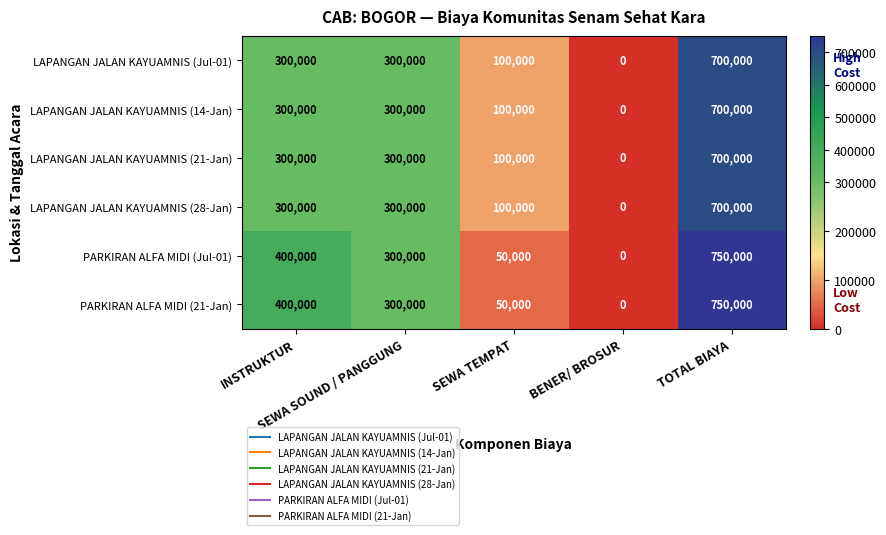

What is the difference between the second highest and second lowest values in the LAPANGAN JALAN KAYUAMNIS (28-Jan) series?

200000